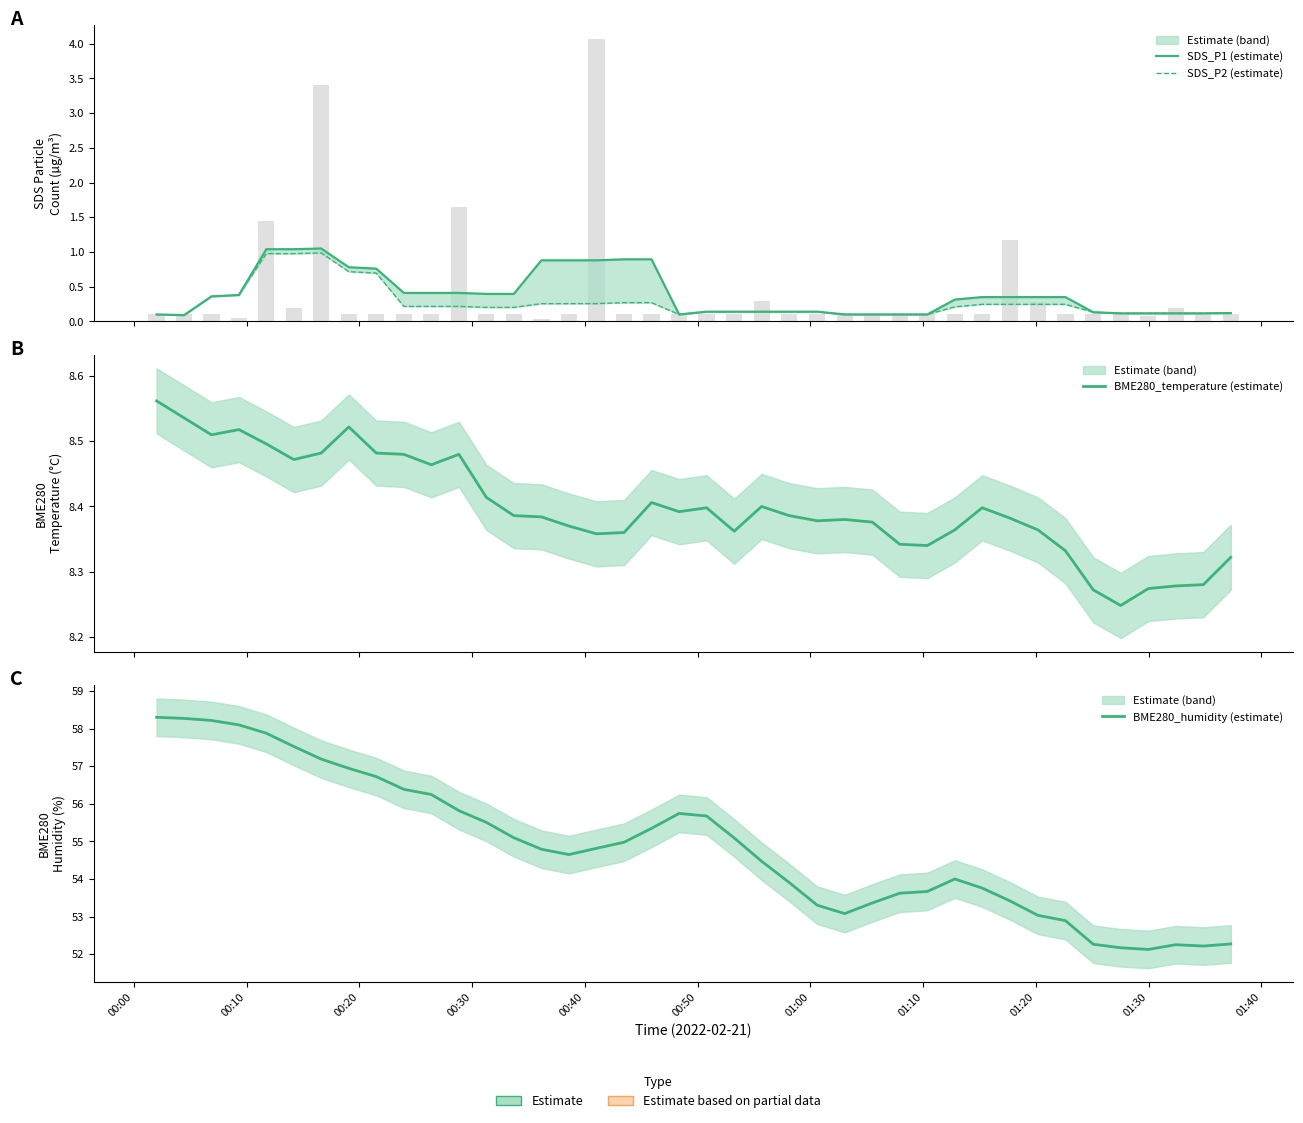

What is the average value of the SDS_P2 (estimate) series?

0.3